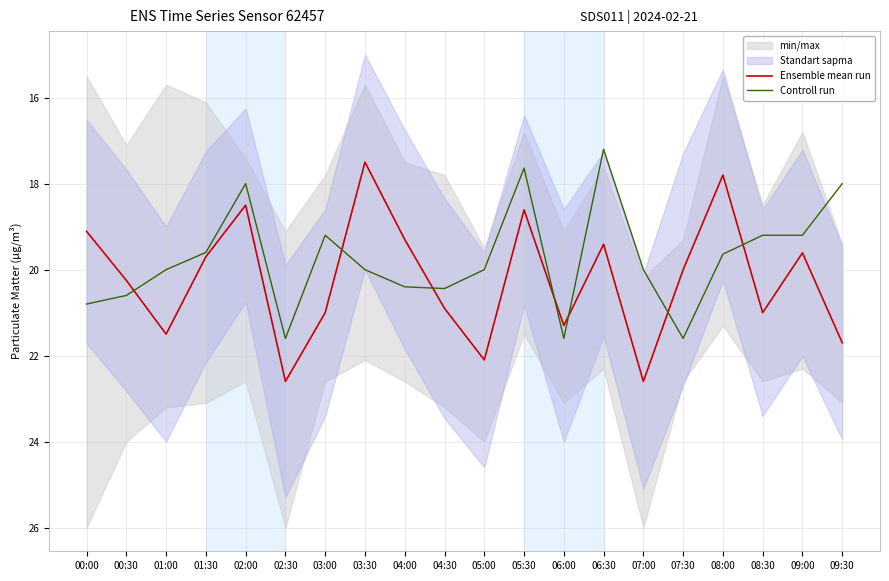

Which series changed the most between 07:00 and 07:30?

Ensemble mean run